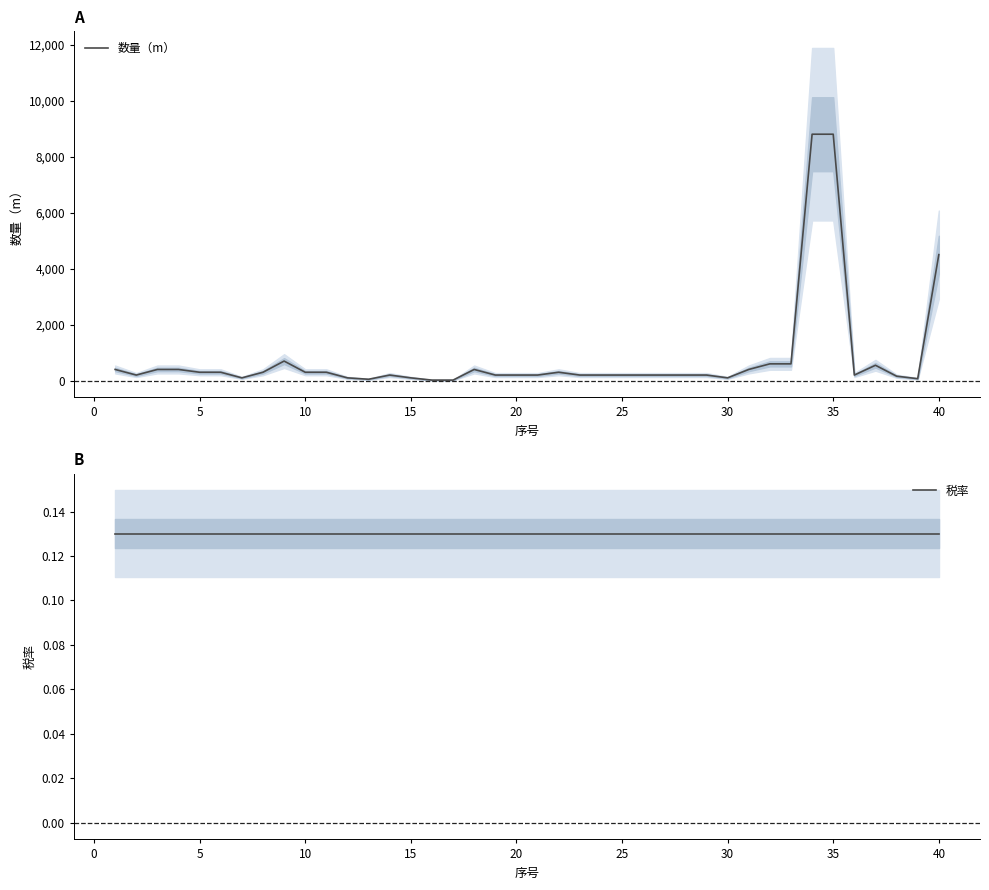

What are all the series names shown in the legend?

数量（m）, 税率